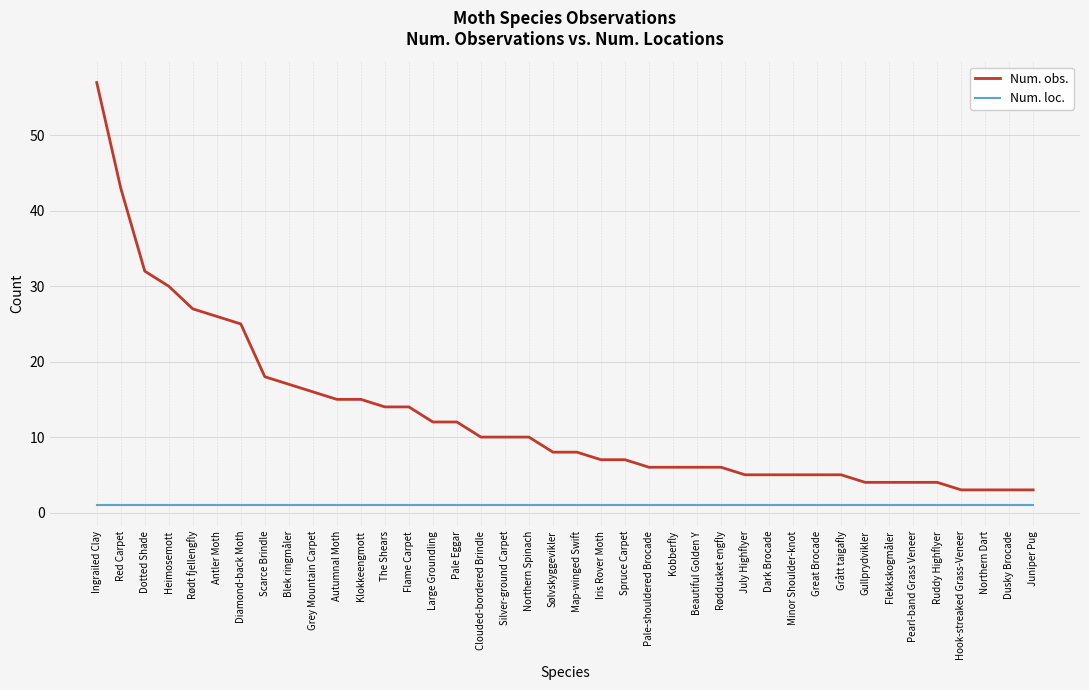

At which category is the sum across all series the highest?

Ingrailed Clay